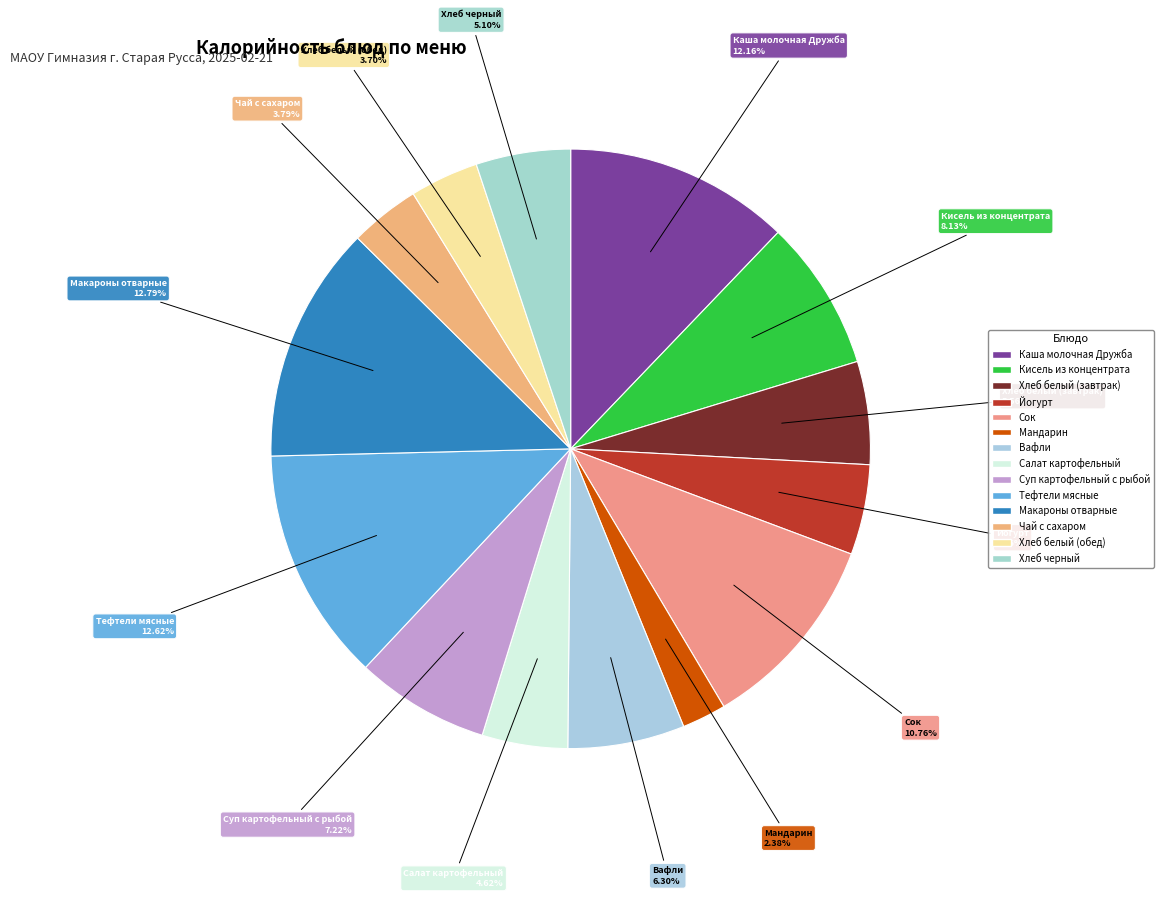

To the nearest percent, what portion does Мандарин represent?

2%